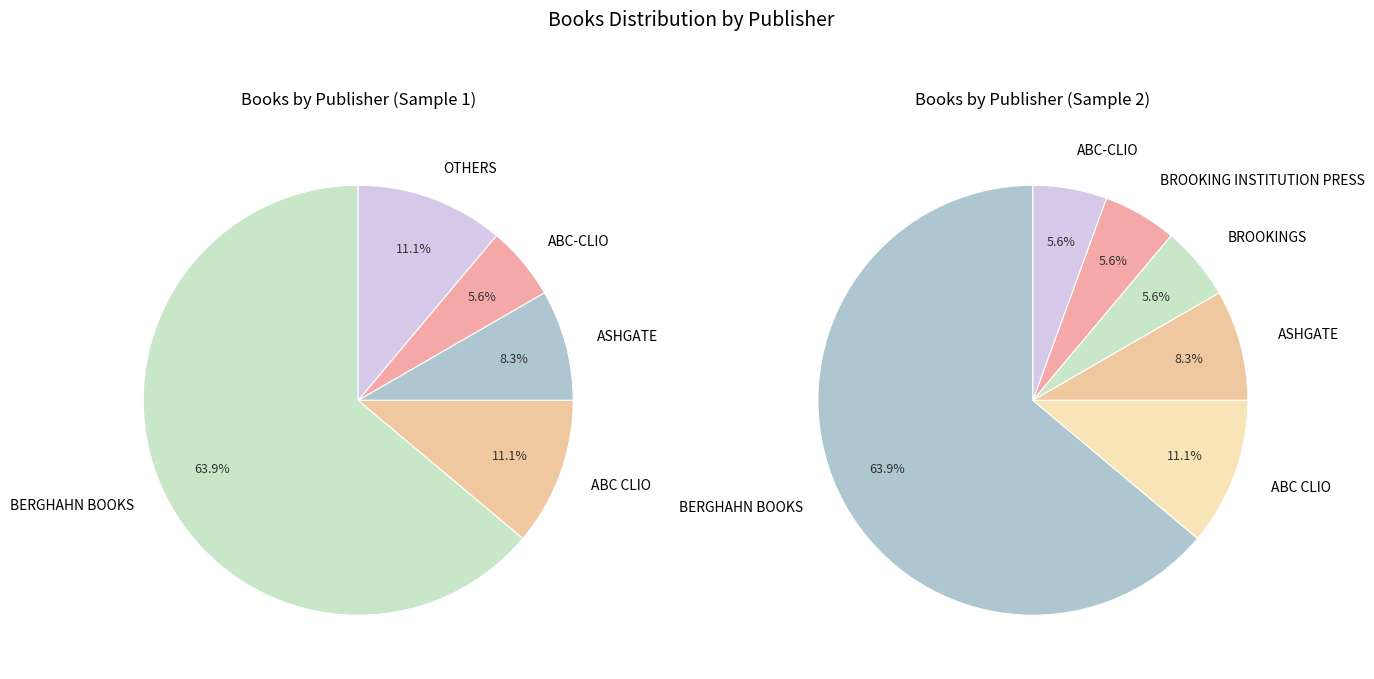

True or false: BLOOMSBURY accounts for 1% of the total.

False